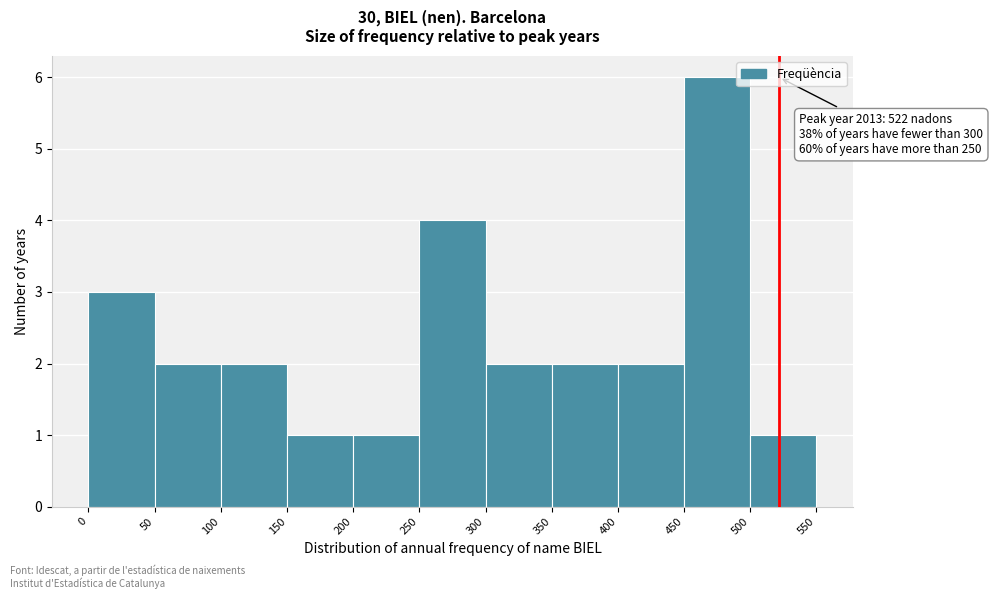

Which range on the x-axis has the tallest bar?

450 to 500